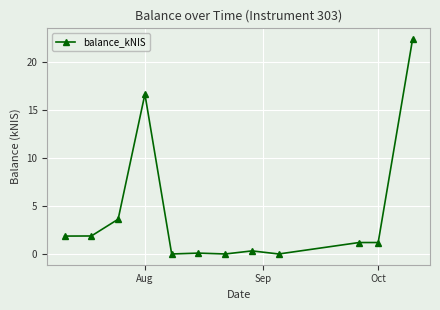

What is the difference between the maximum and second lowest values?

22.3